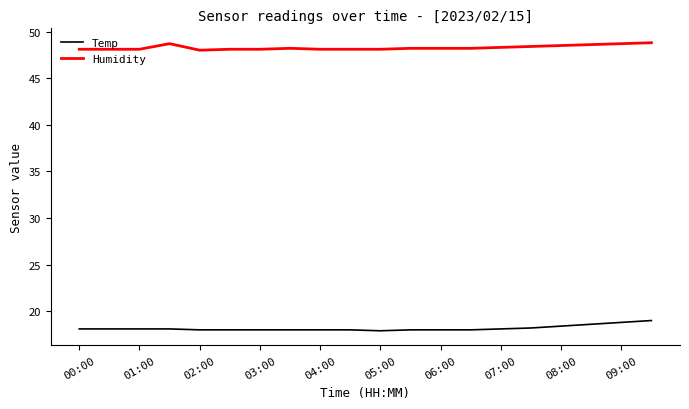

What is the minimum value for Humidity?

48.0